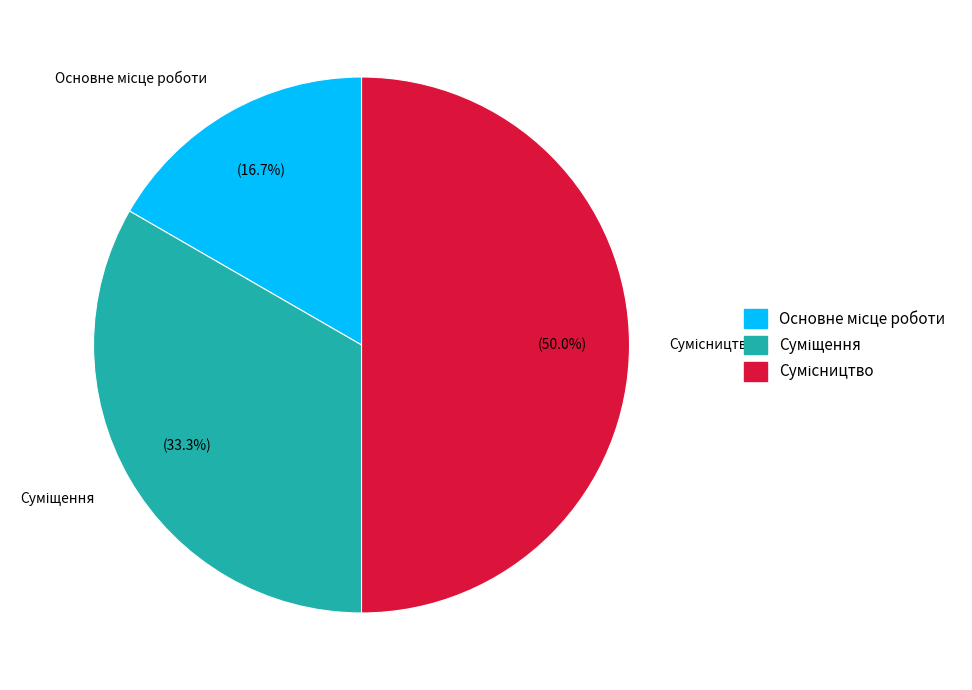

Count the number of slices in the pie.

3